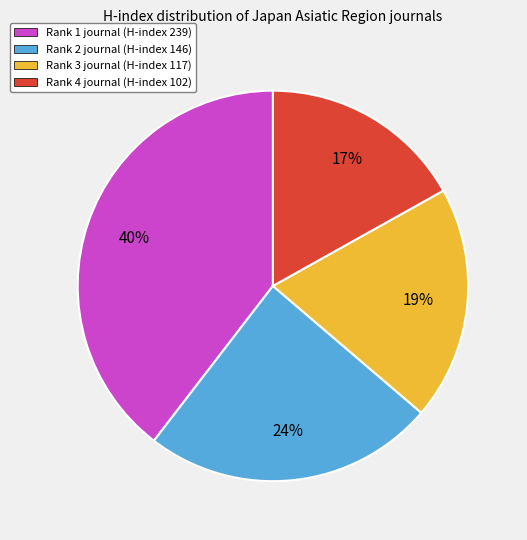

To the nearest percent, what is the difference between the largest and smallest slice percentages?

23%